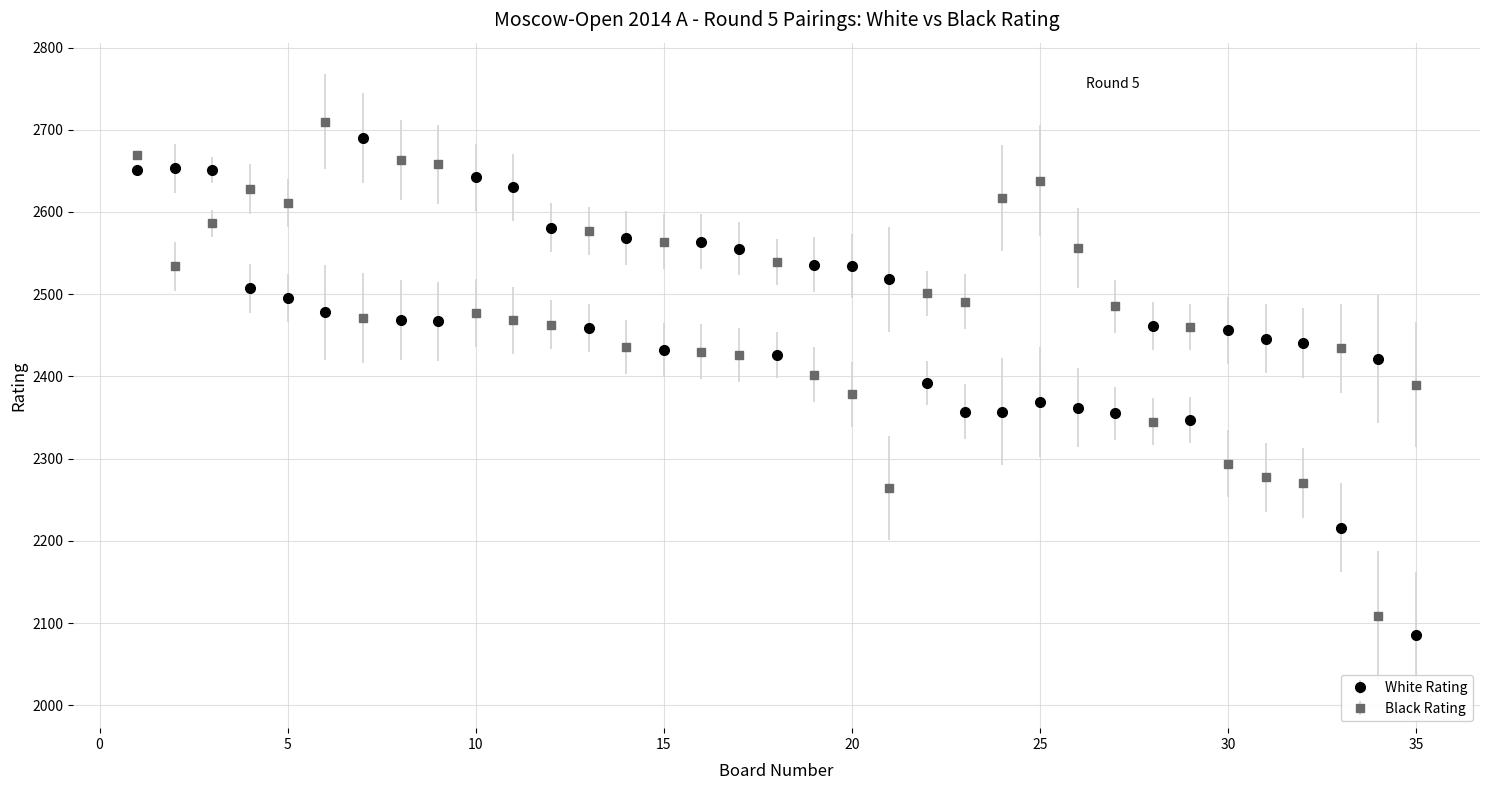

Which series has the largest range (max minus min)?

White Rating